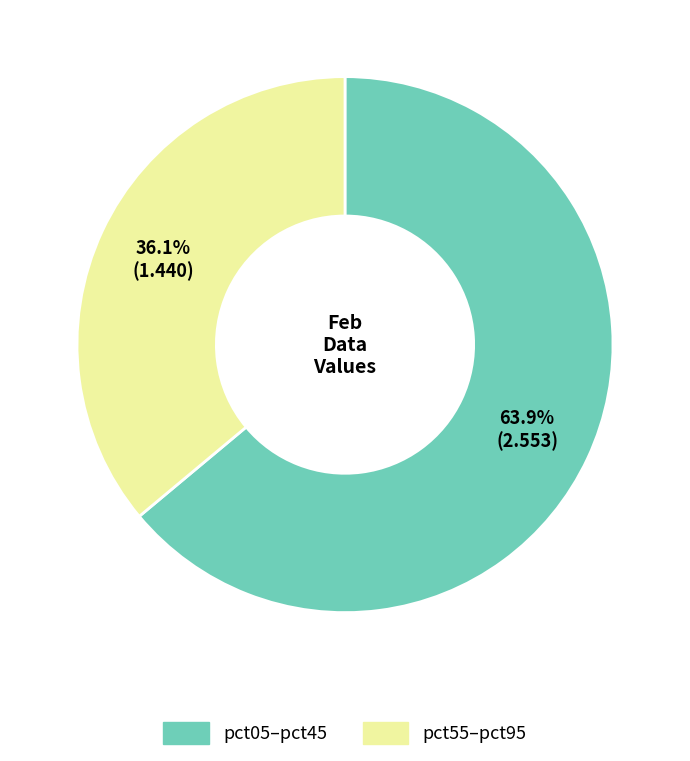

Approximately how many times larger is the value at pct55–pct95 compared to pct05–pct45?

0.6